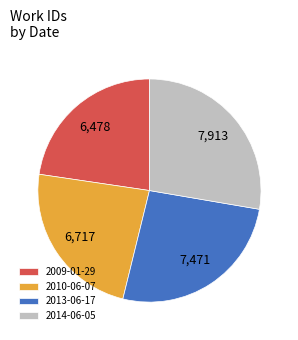

Does 2014-06-05 account for over 50% of the chart?

No